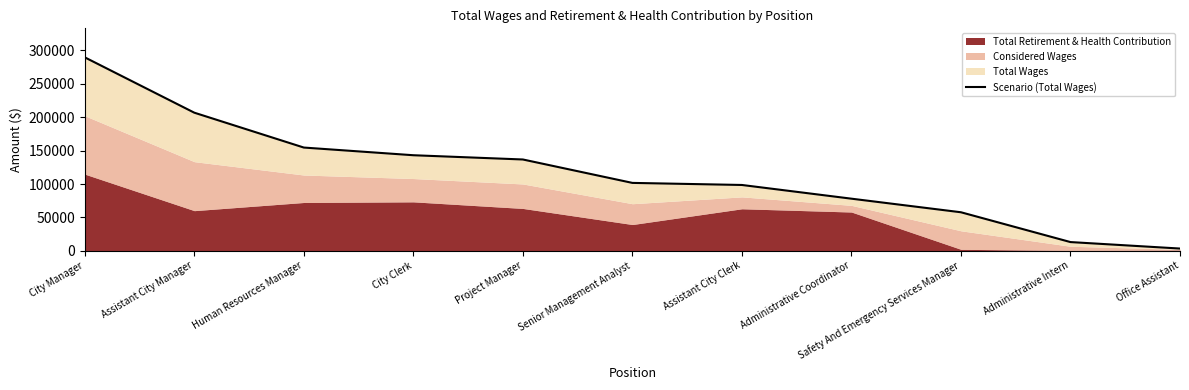

Which label corresponds to the largest value in the chart?

City Manager